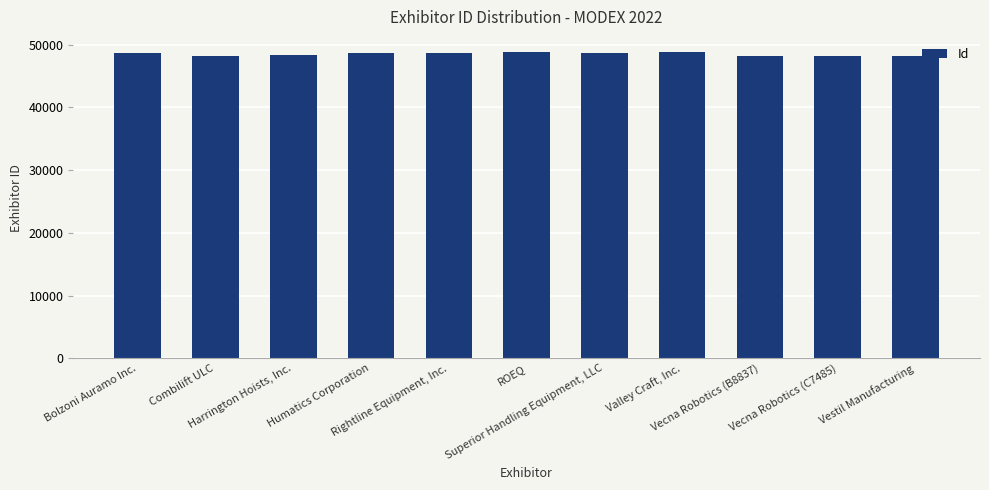

What is the maximum value shown in the chart?

48804